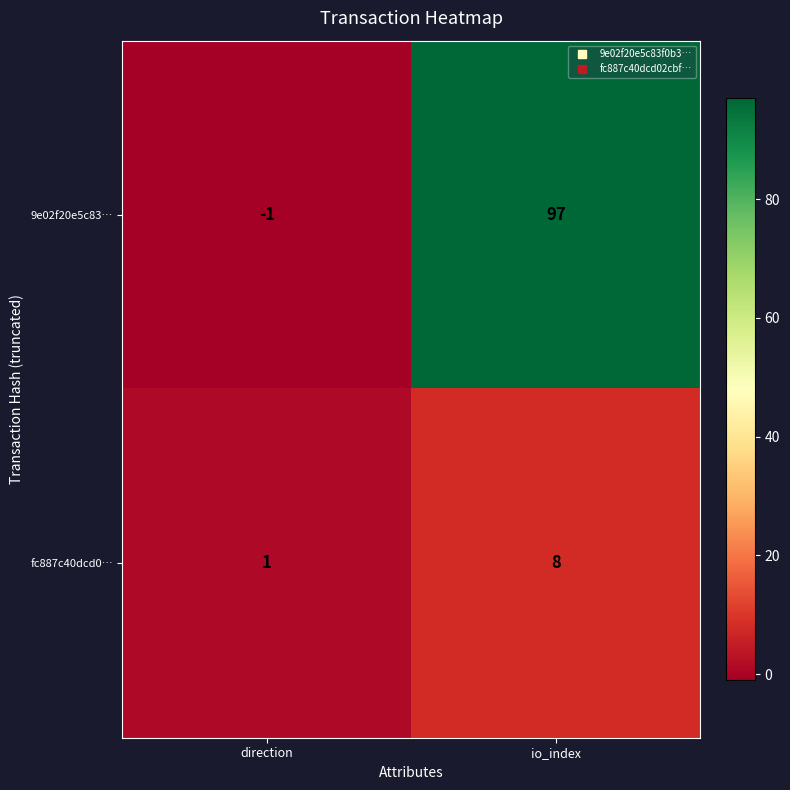

How many series are shown in this chart?

2